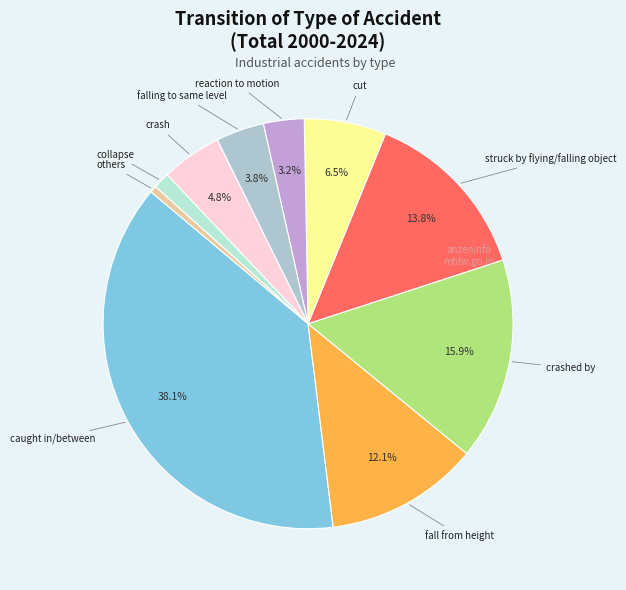

Which slice is the largest?

caught in/between